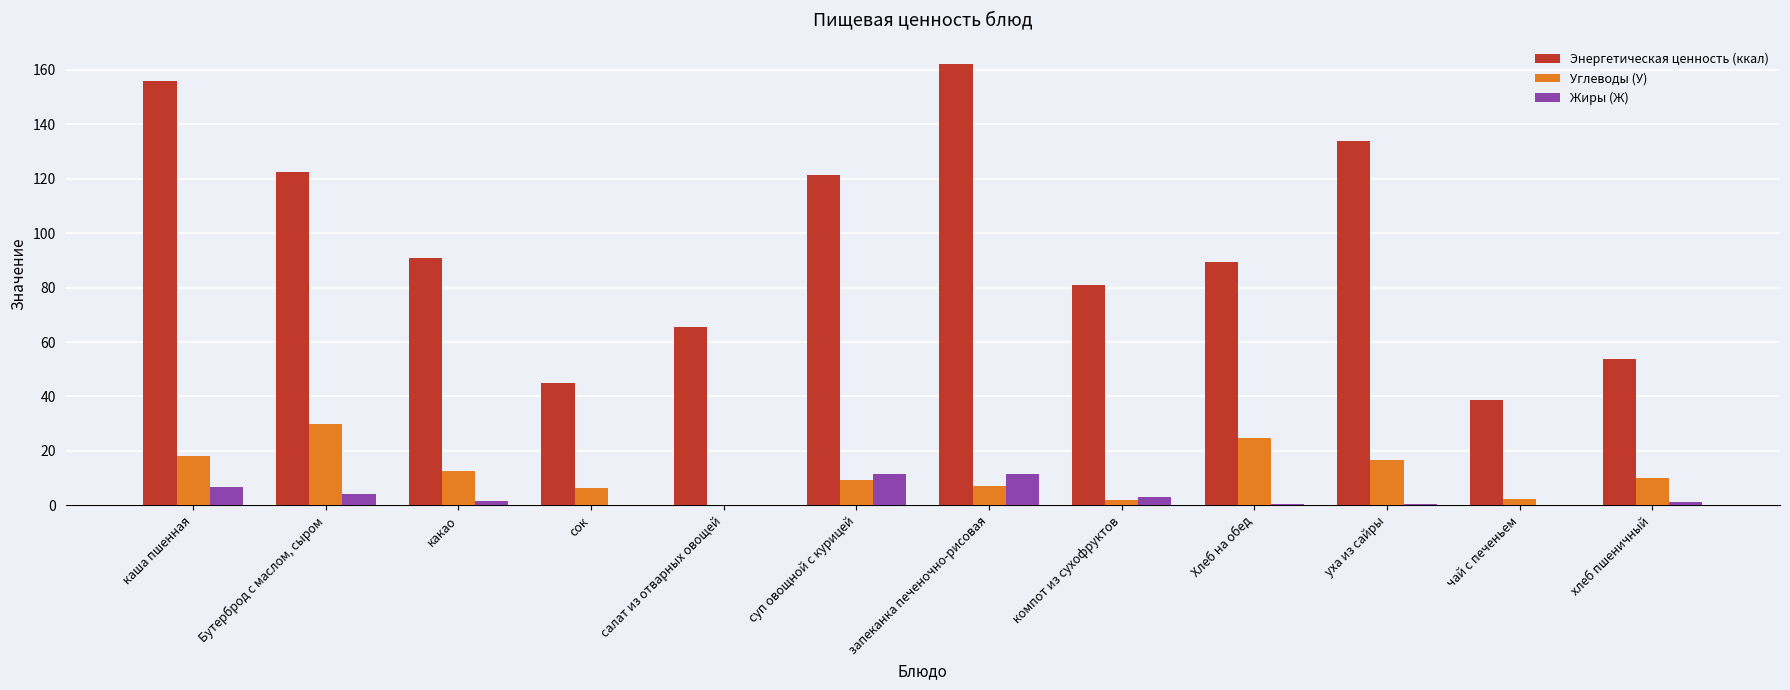

What is the sum of all Углеводы (У) values?

139.4